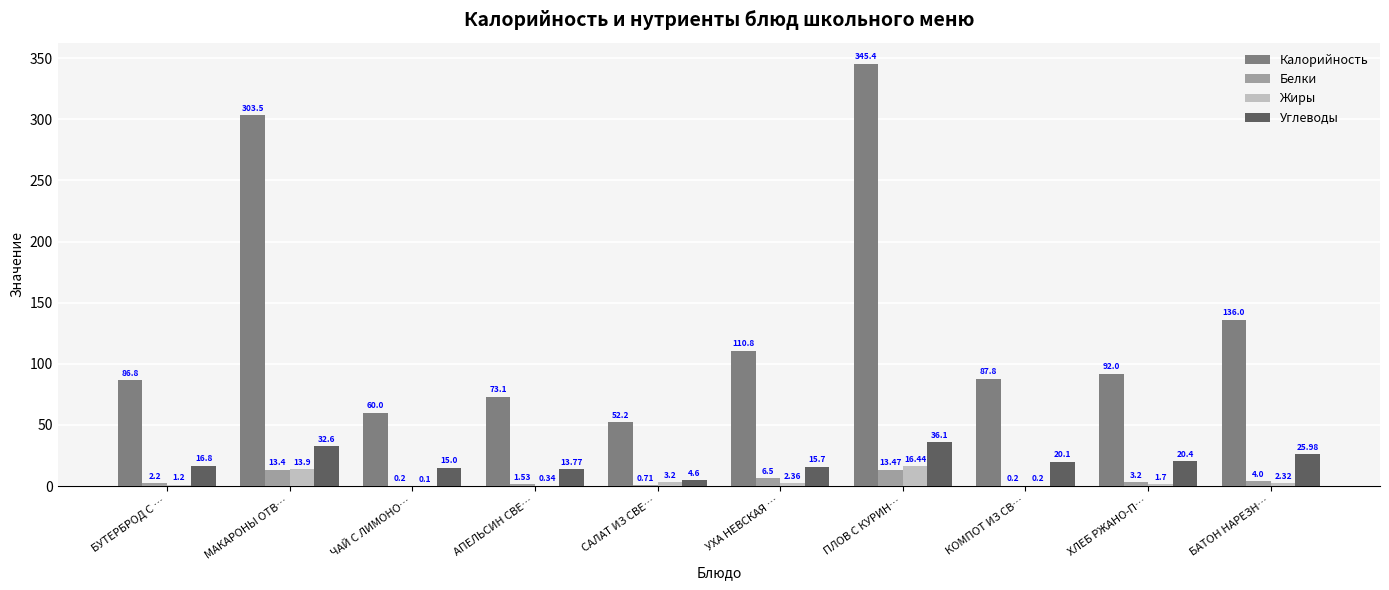

Is the value of Белки at ХЛЕБ РЖАНО-П… greater than the value of Калорийность at САЛАТ ИЗ СВЕ…?

No